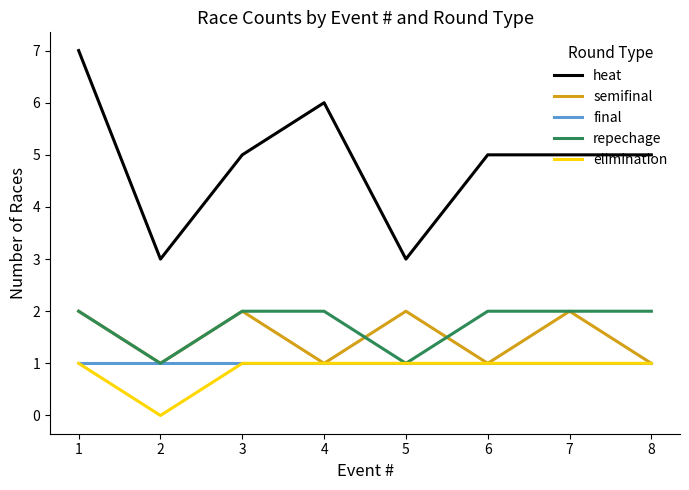

Reading right to left, extract all data points from this chart.

heat: 8=5	7=5	6=5	5=3	4=6	3=5	2=3	1=7
semifinal: 8=1	7=2	6=1	5=2	4=1	3=2	2=1	1=2
final: 8=1	7=1	6=1	5=1	4=1	3=1	2=1	1=1
repechage: 8=2	7=2	6=2	5=1	4=2	3=2	2=1	1=2
elimination: 8=1	7=1	6=1	5=1	4=1	3=1	2=0	1=1